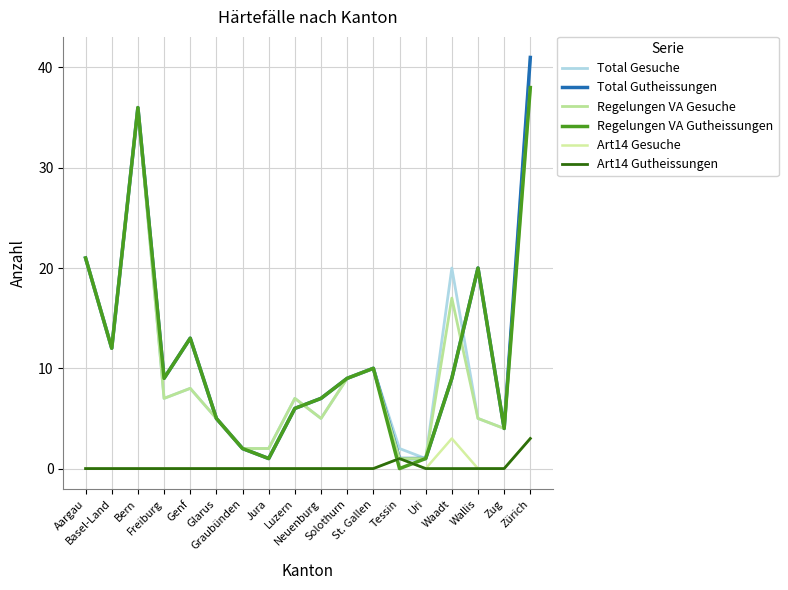

What is the label of the 9th point from the left?

Luzern